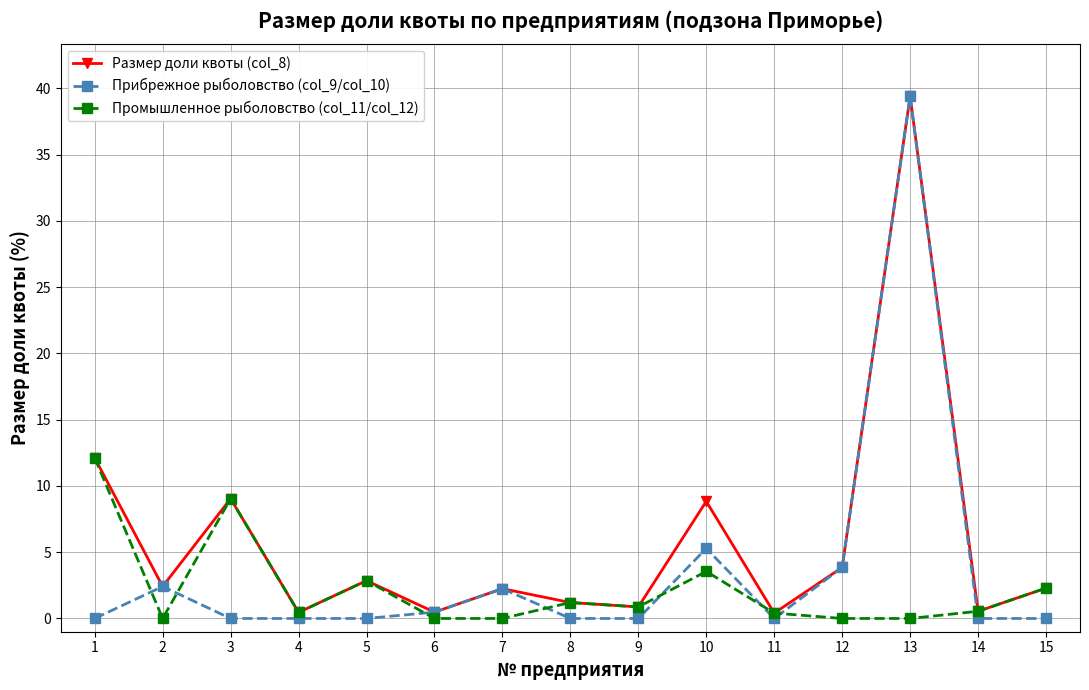

Which series has the widest spread of values?

Прибрежное рыболовство (col_9/col_10)